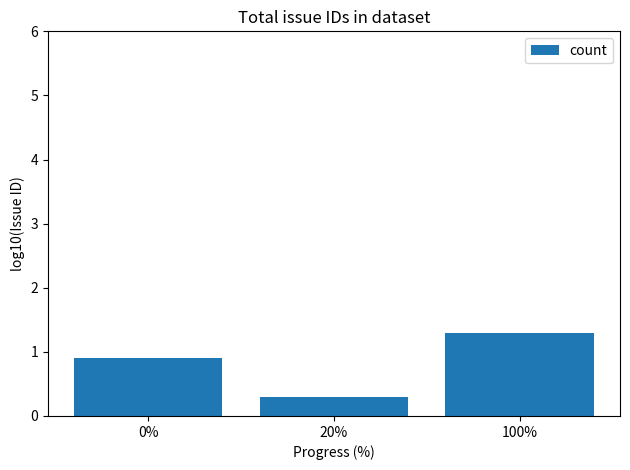

Rank the categories by value from lowest to highest.

20%, 0%, 100%